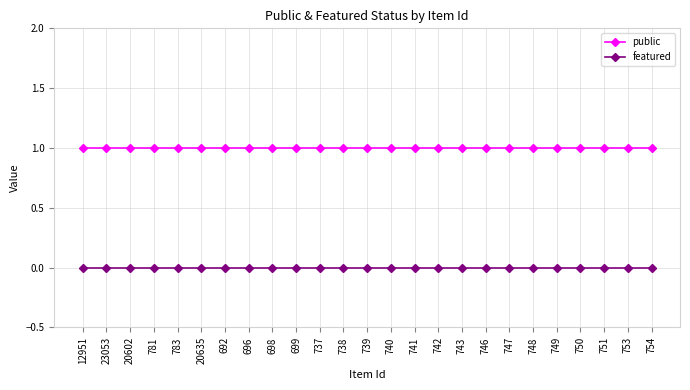

What is the difference between the highest and lowest values at 20602?

1